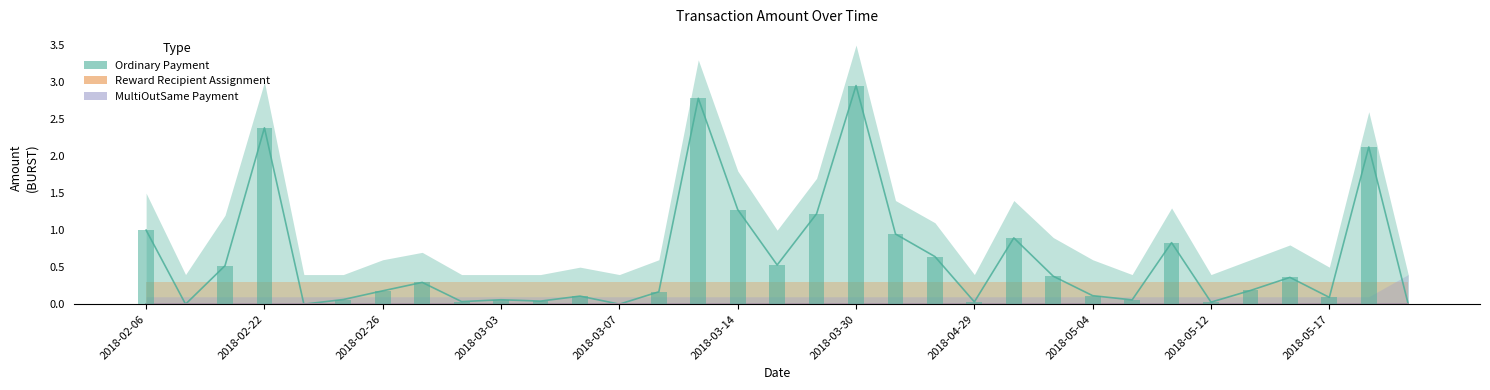

At which category is the sum across all series the highest?

2018-03-30